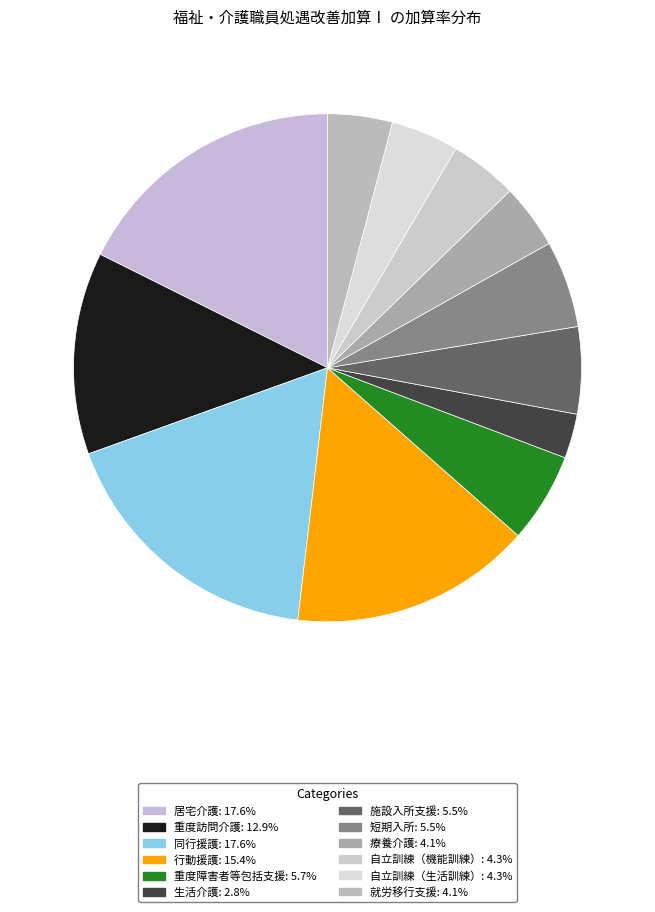

Do 短期入所 and 自立訓練（生活訓練） together represent more than half of the pie?

No